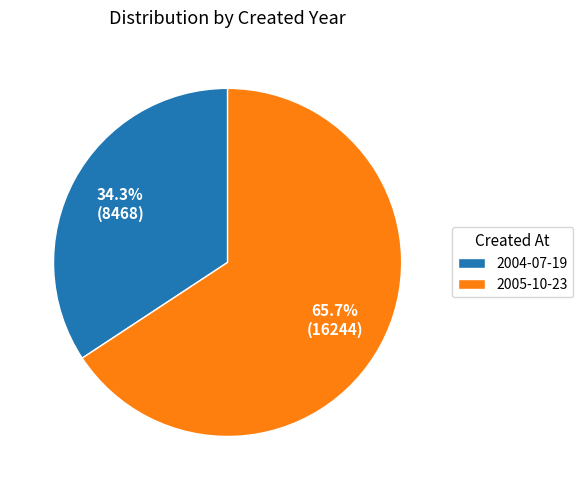

Which slice is the smallest?

2004-07-19